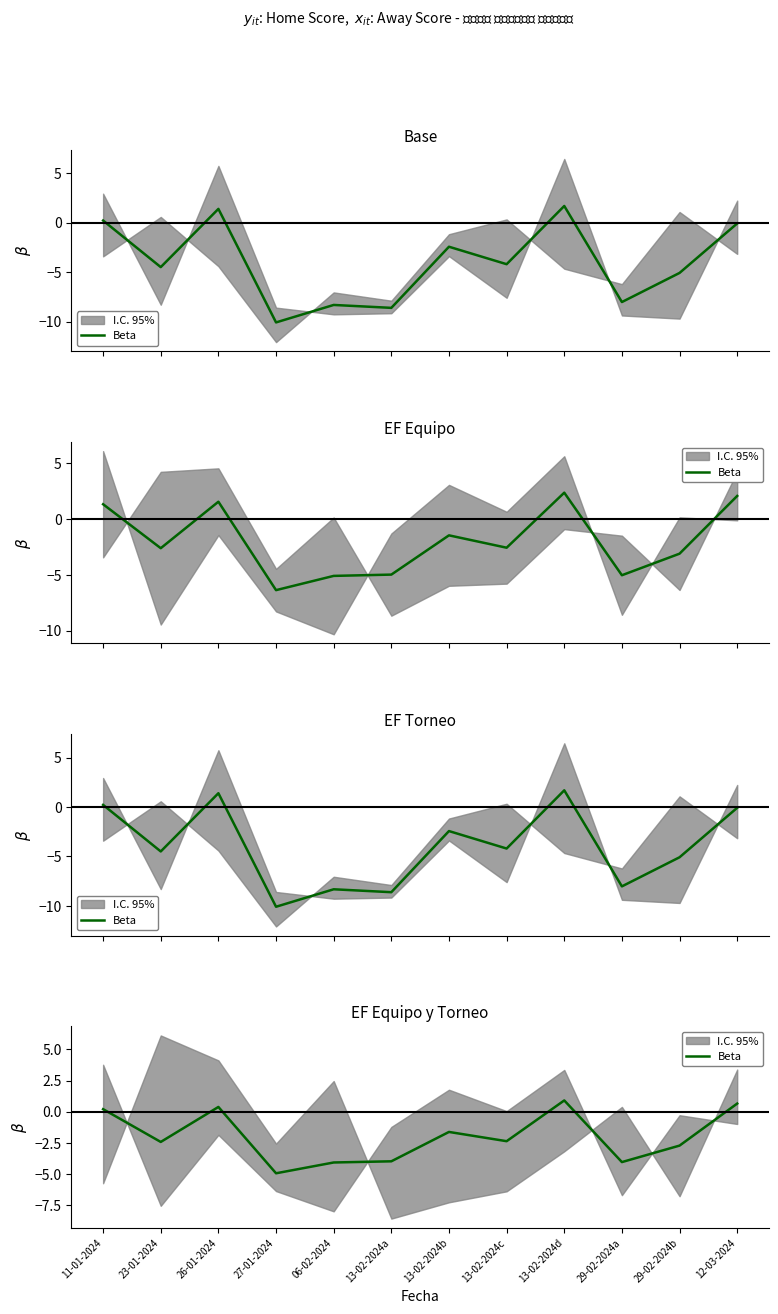

How many lines are shown in the chart?

1